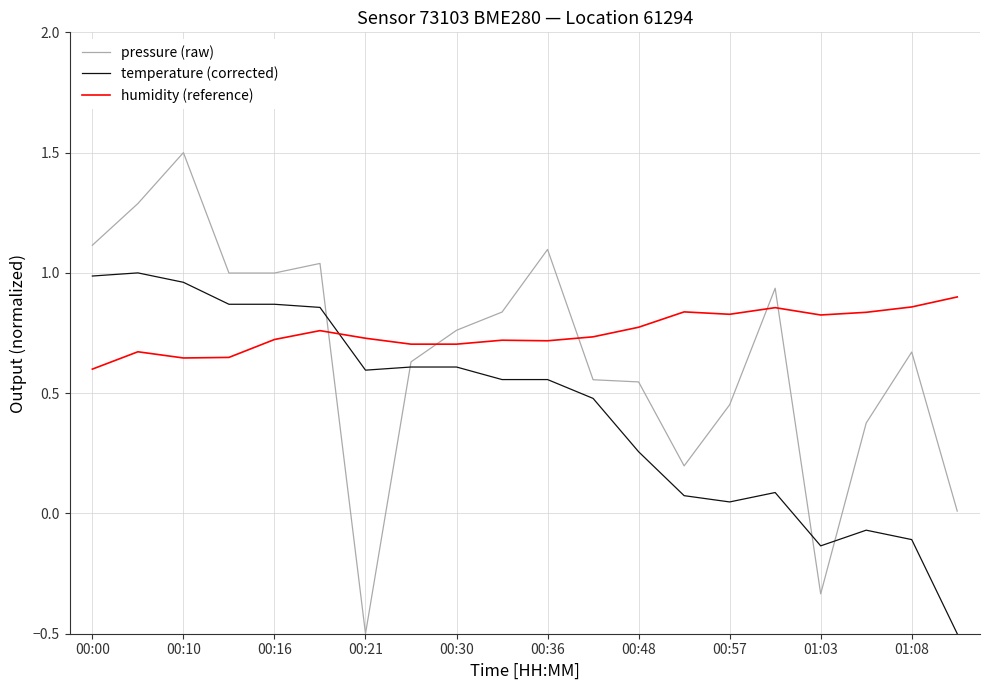

Which series has the widest spread of values?

pressure (raw)